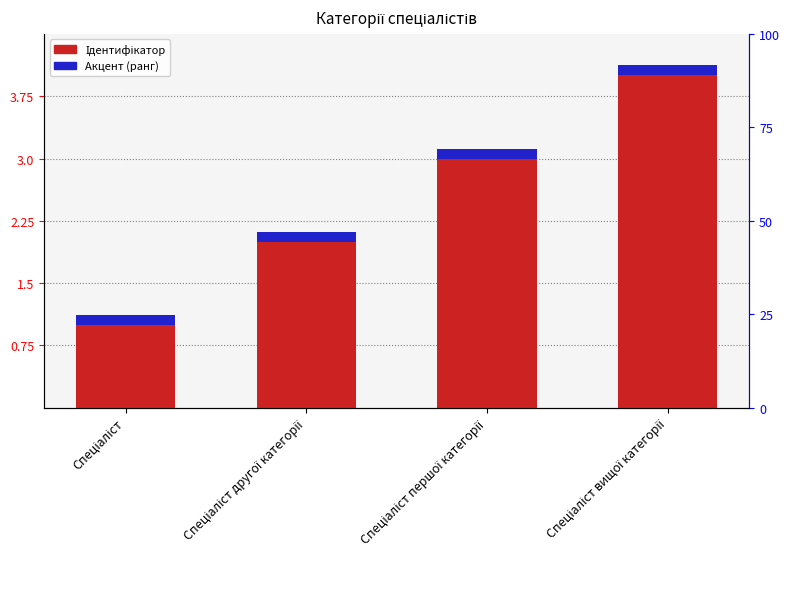

At which category is the sum across all series the highest?

Спеціаліст вищої категорії